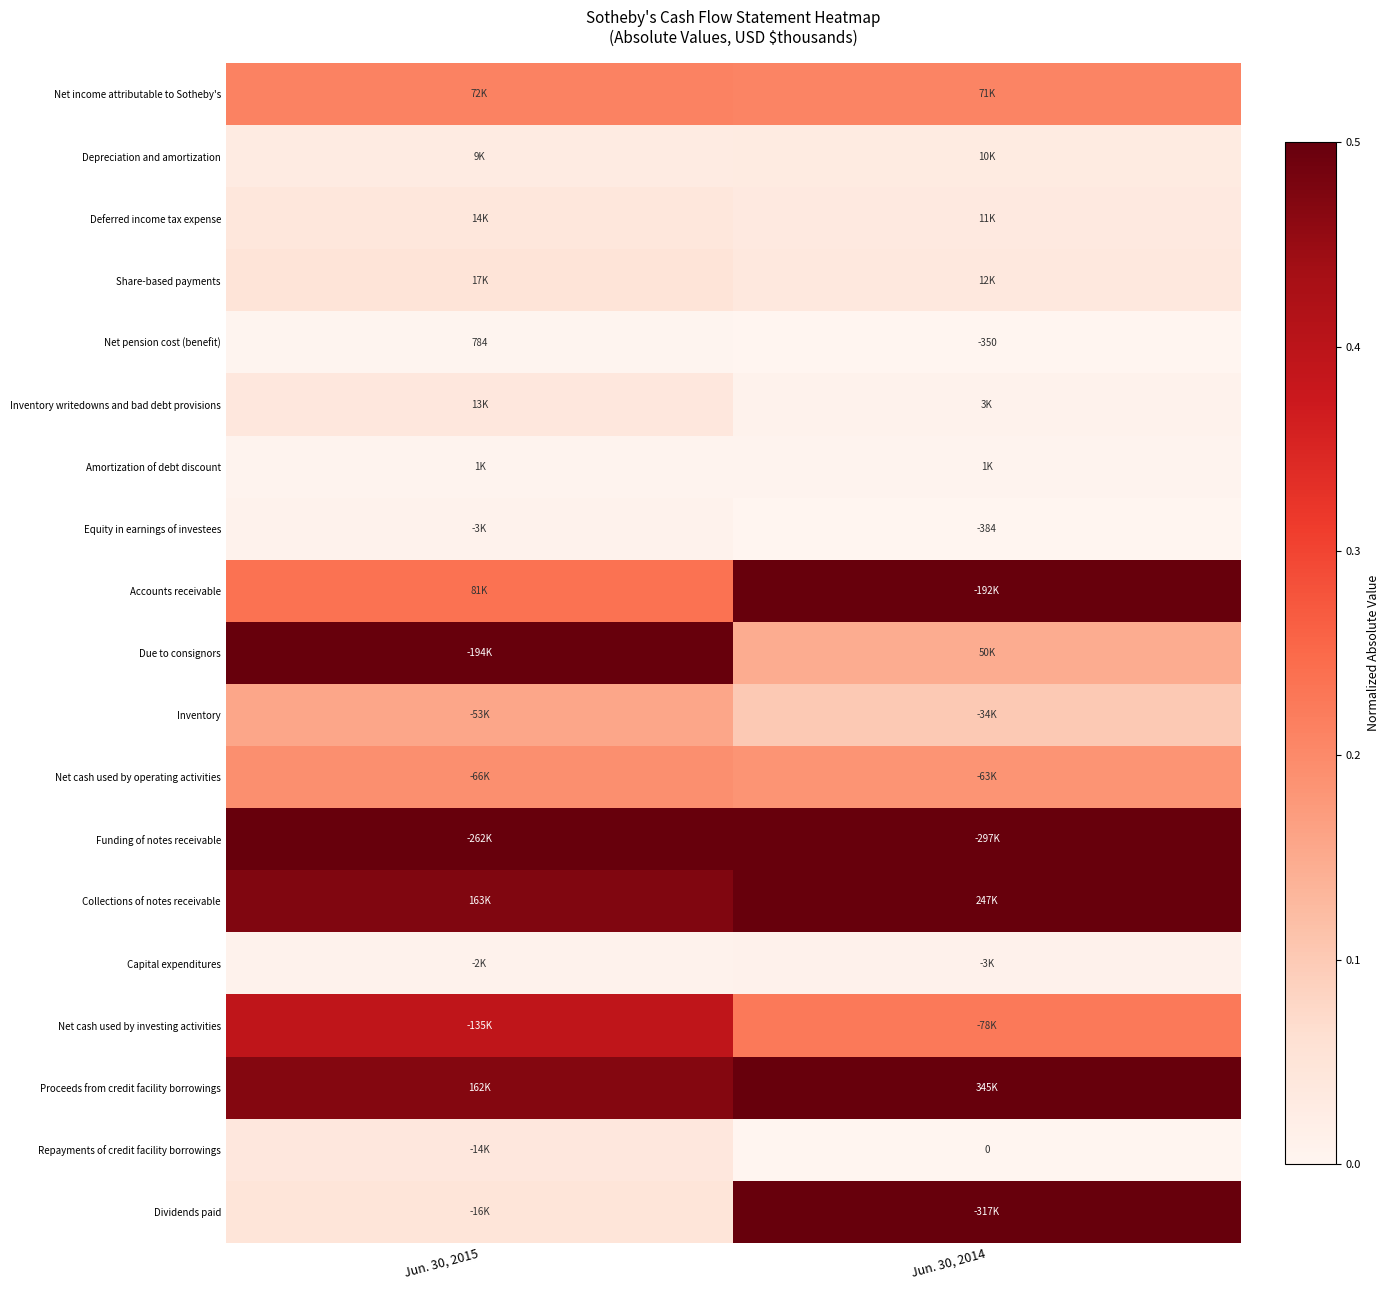

How many distinct data groups are displayed?

19